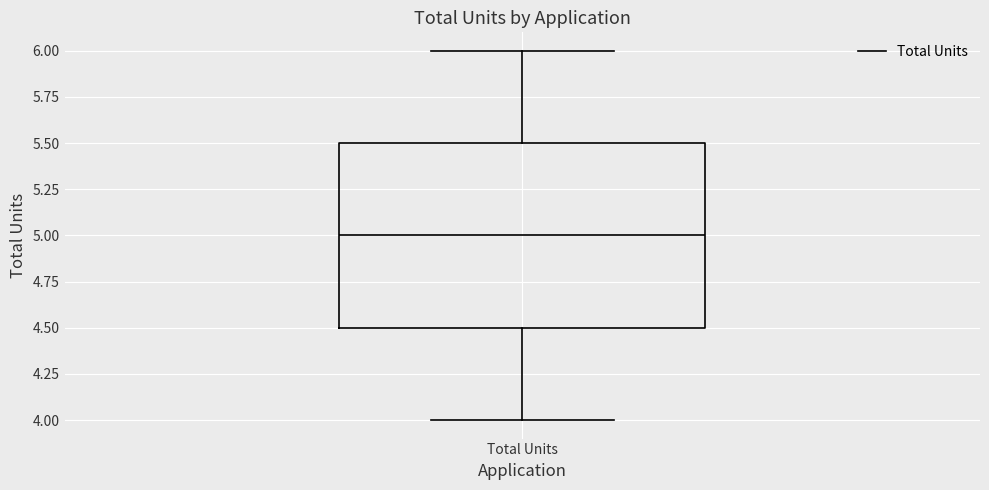

Read this box plot against the y-axis: the position of the median line, the range covered by the box, and the ends of both whiskers. The values are not printed on the chart, so give them approximately, as read against the axis.

median 5.0, box 4.5 to 5.5, whiskers 4.0 to 6.0